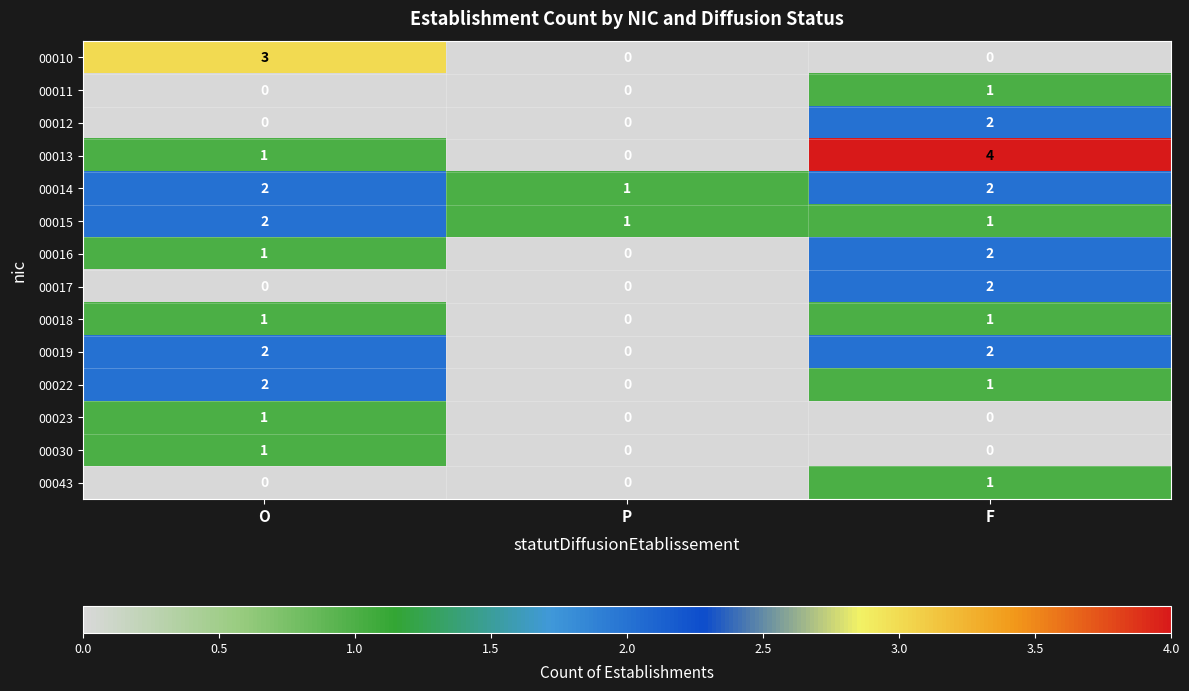

Which series has the largest range (max minus min)?

00013